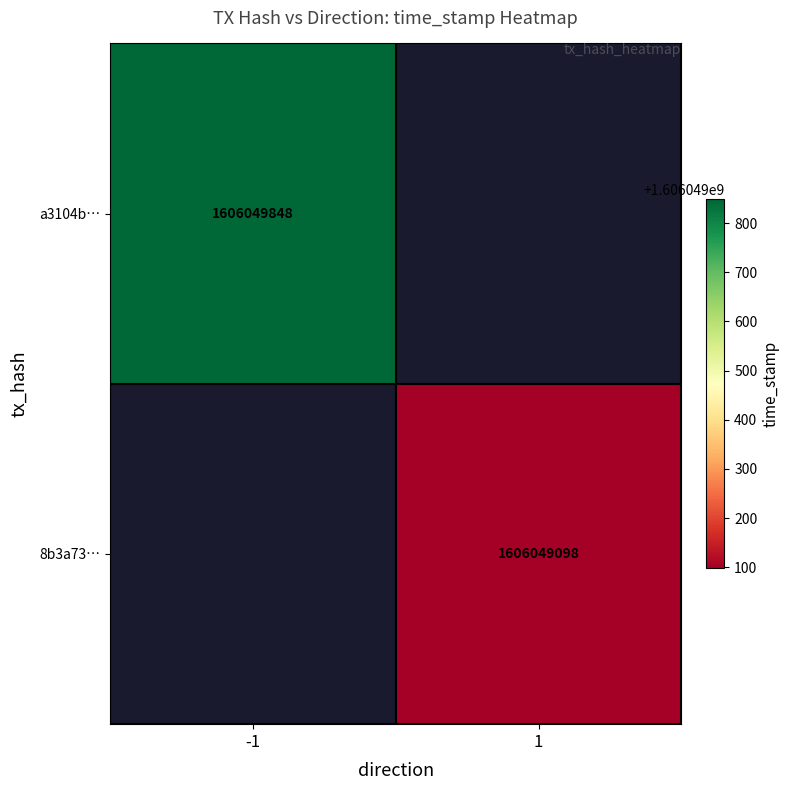

What is the average value of the a3104b480f45cd71c59689049cb66ef6747db1d series?

803024924